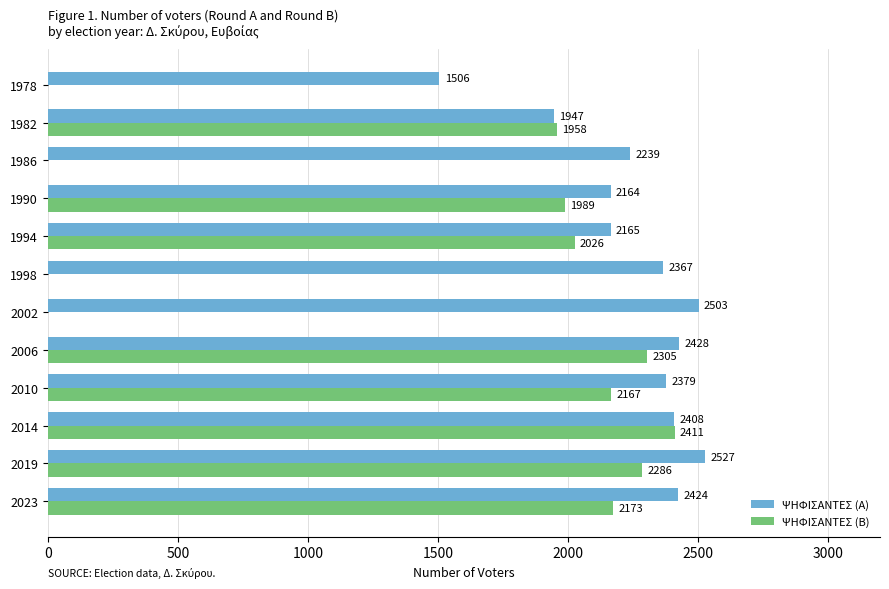

What value does the ΨΗΦΙΣΑΝΤΕΣ (Α) series have at 1994?

2165